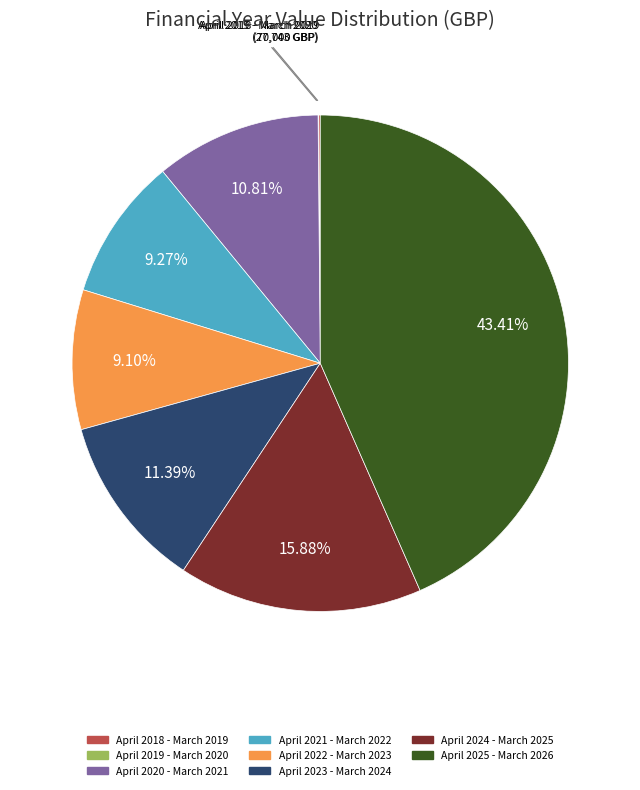

Does any single category account for the majority?

No